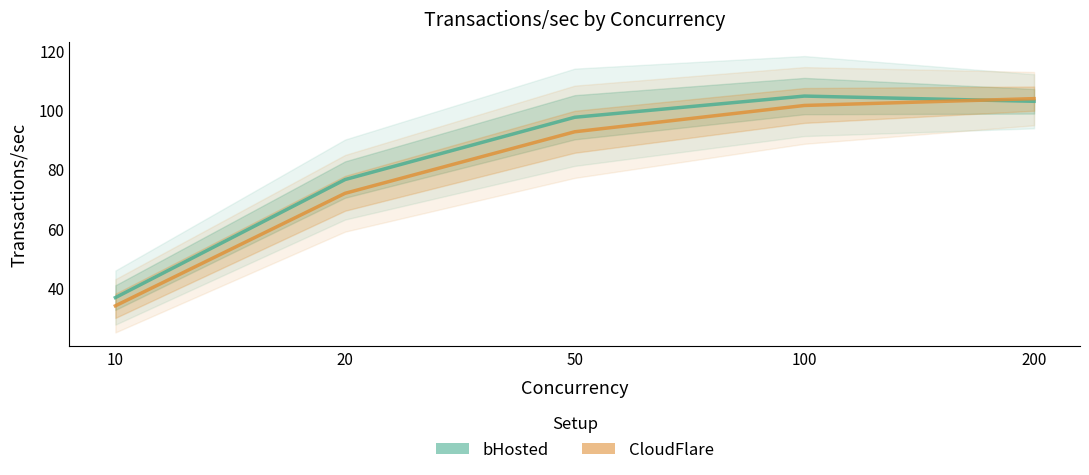

Count the number of data series in this chart.

2